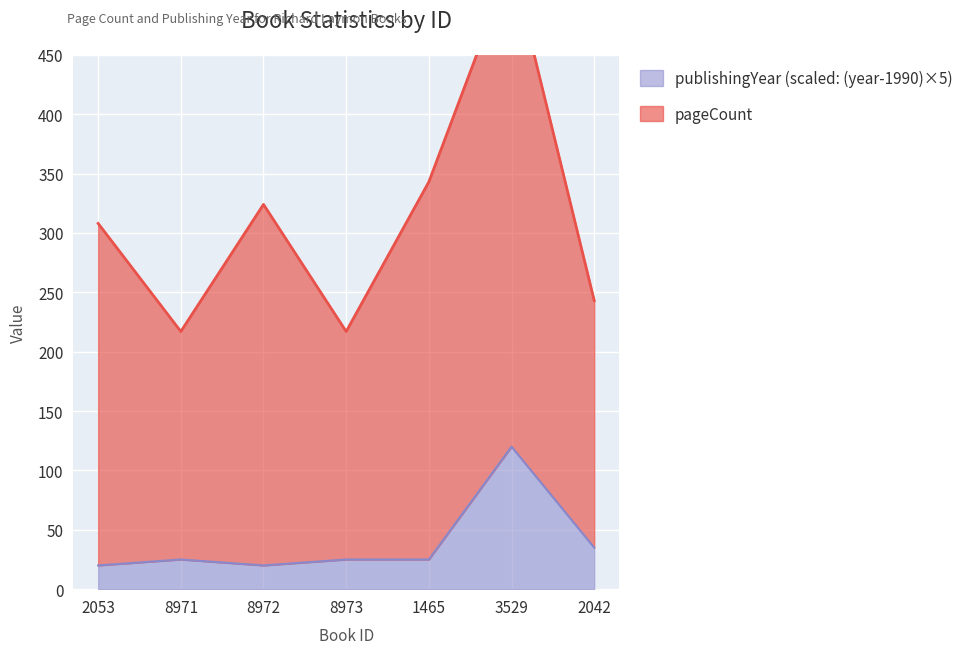

At which label is the value closest to 70?

2042